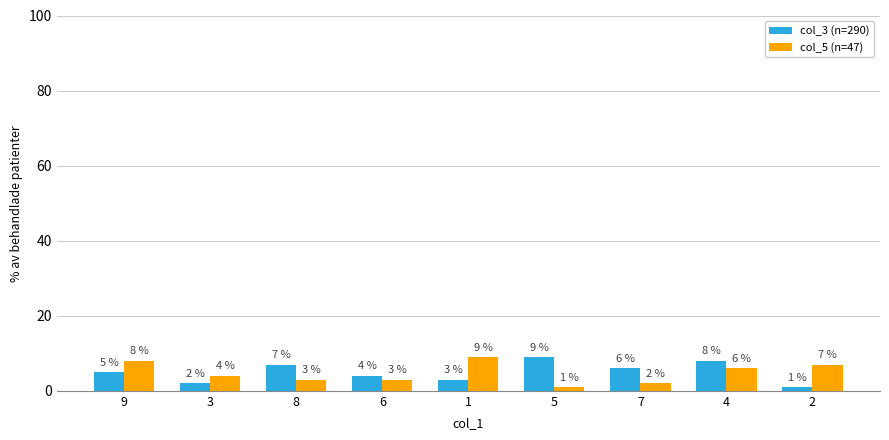

How many col_3 (n=290) values are between 3 and 7?

5